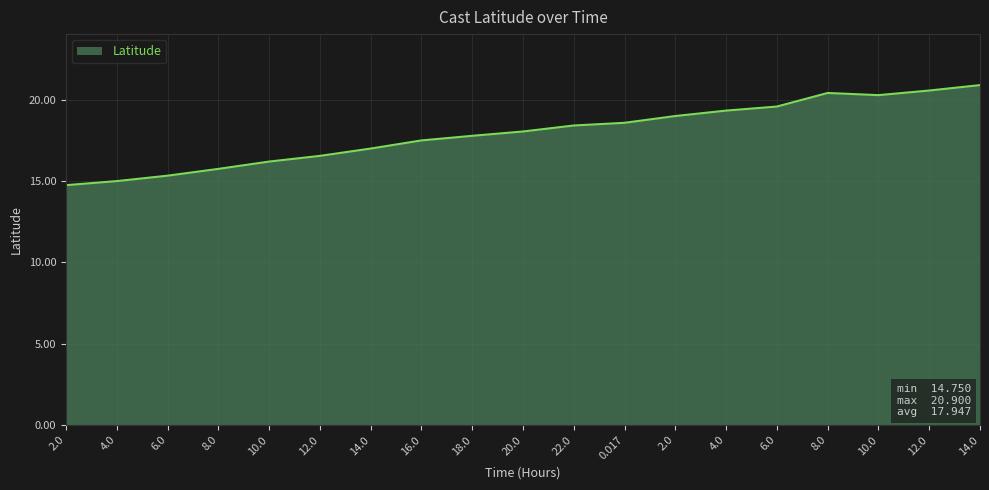

Reading right to left, transcribe all the data shown in this chart.

20.9	20.6	20.3	20.4	19.6	19.3	19.0	18.6	18.4	18.1	17.8	17.5	17.0	16.6	16.2	15.8	15.3	15.0	14.8